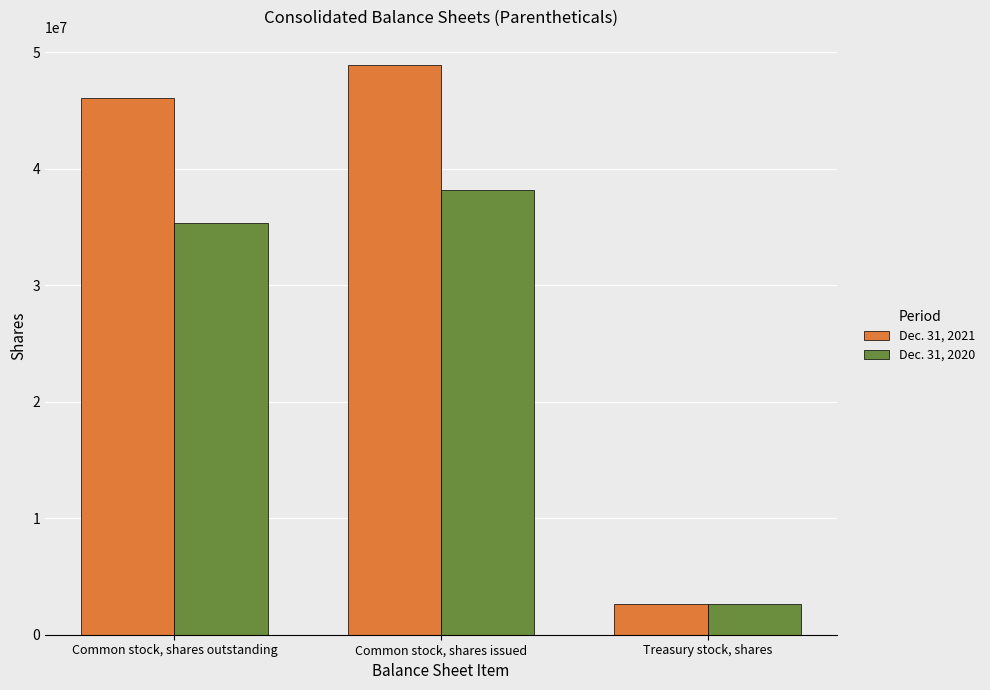

True or false: Dec. 31, 2020 has a value of 35371480 at Common stock, shares outstanding.

True